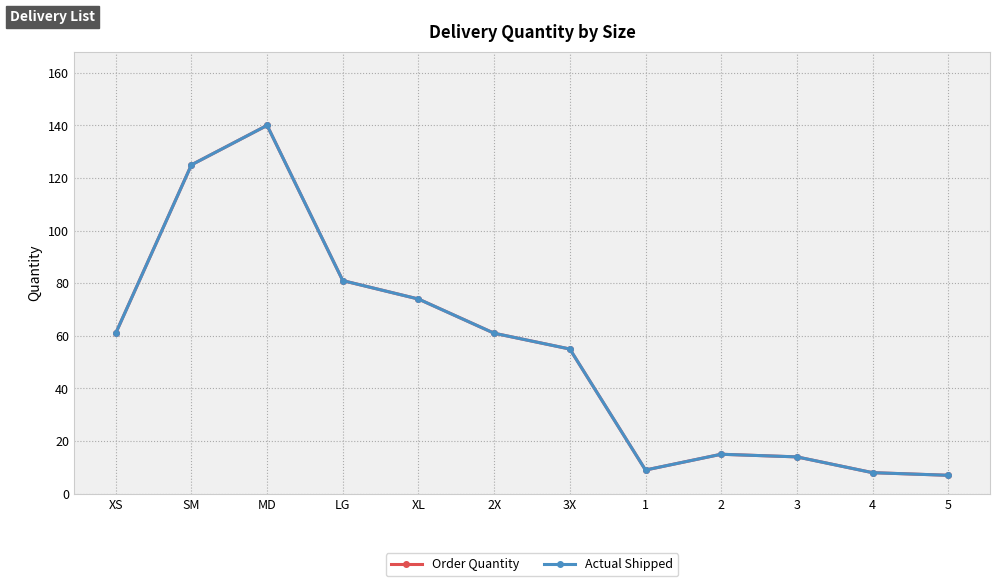

Between LG and 3X, which is larger?

LG